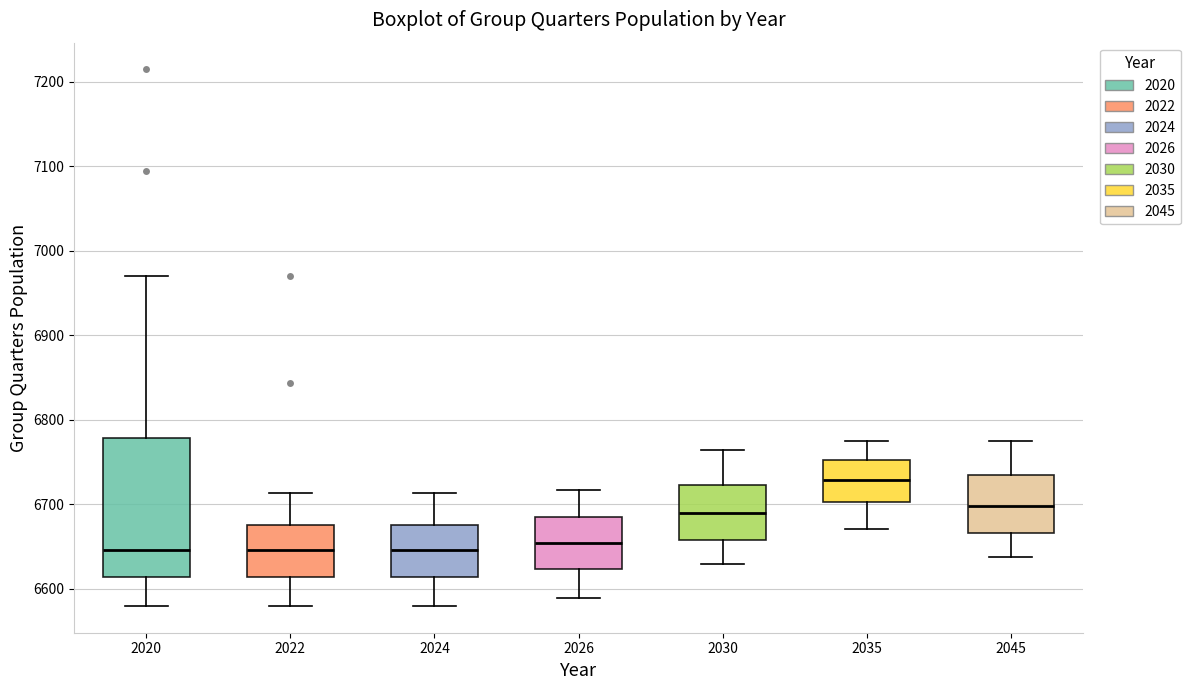

Comparing the boxes themselves (not the whiskers), which one is the tallest?

2020